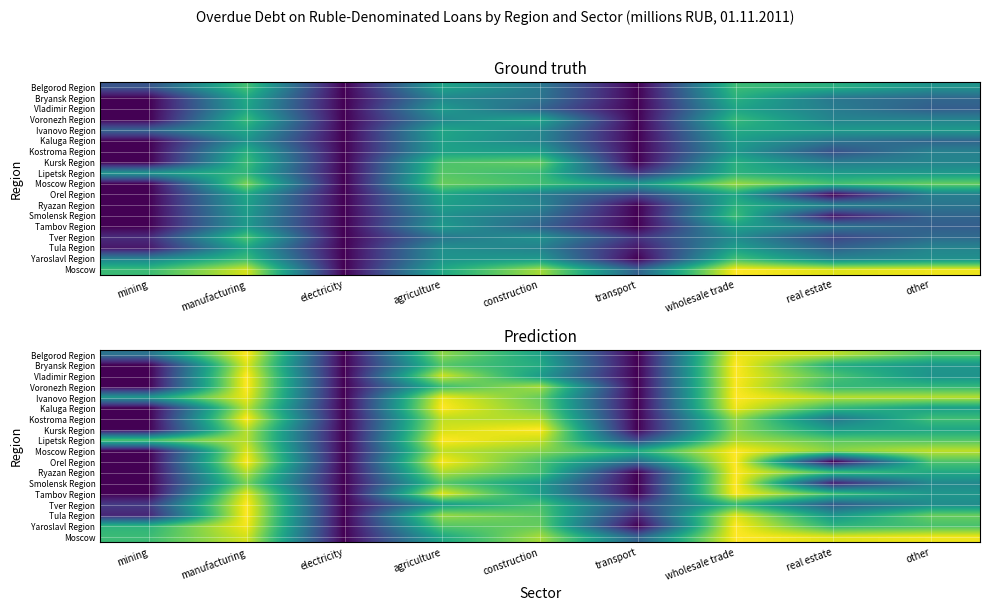

Where is Ivanovo Region nearest to the value 0?

electricity